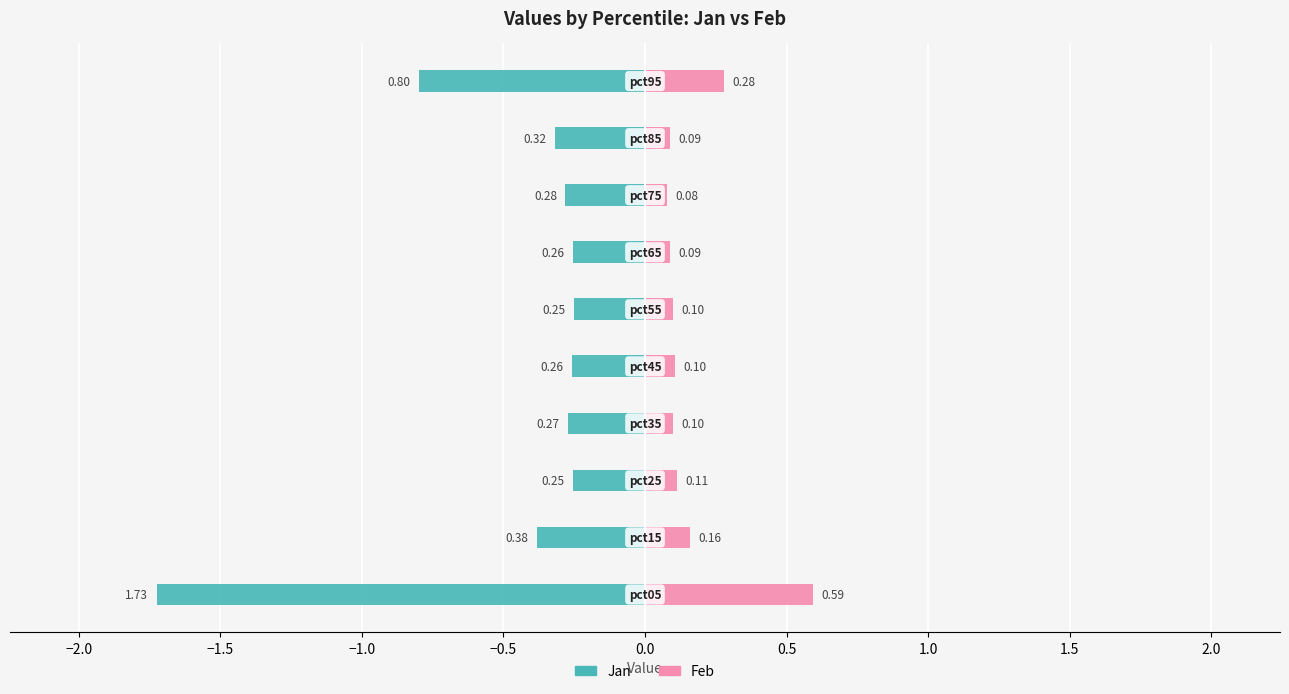

What is the value of the Feb bar at the 6th from the left?

0.1